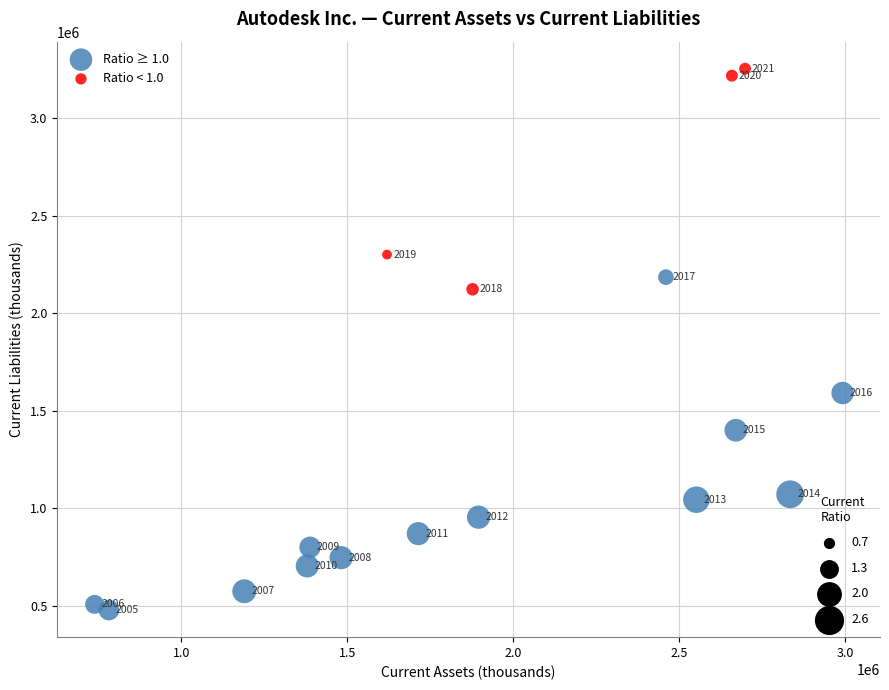

Which series reaches the maximum Y coordinate?

Ratio < 1.0